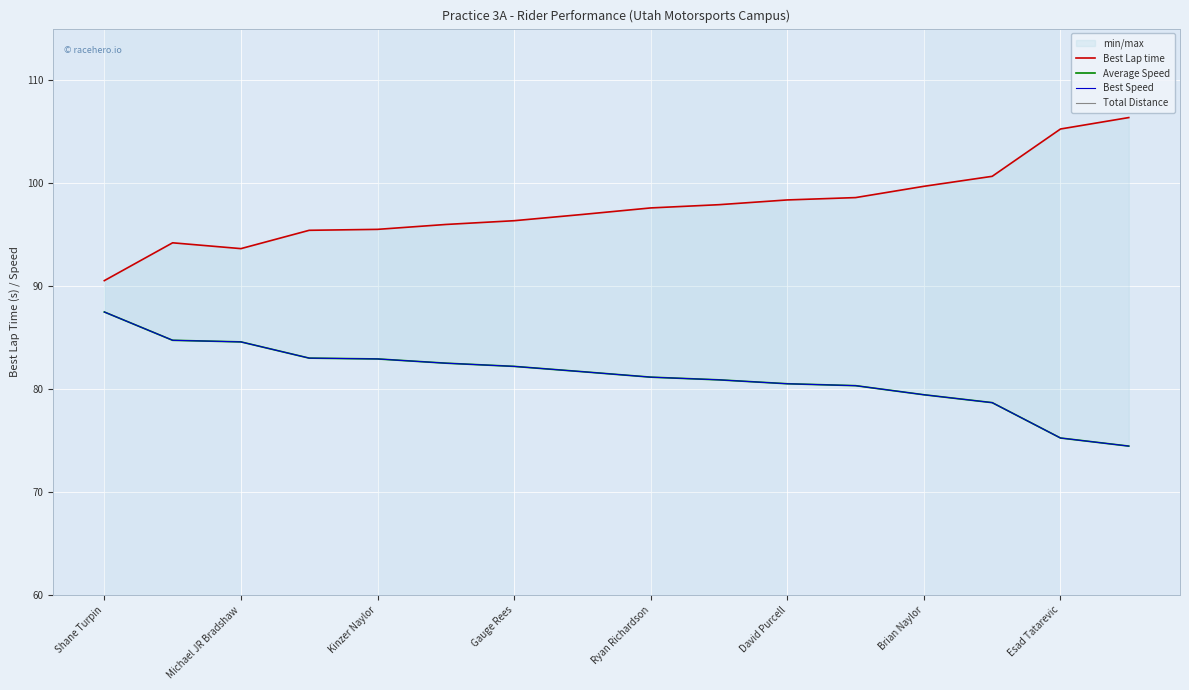

How many distinct data groups are displayed?

4